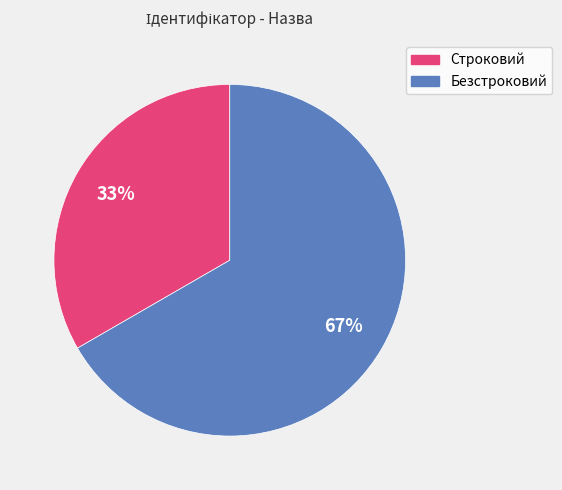

To the nearest percent, what percentage of the pie is Строковий?

33%